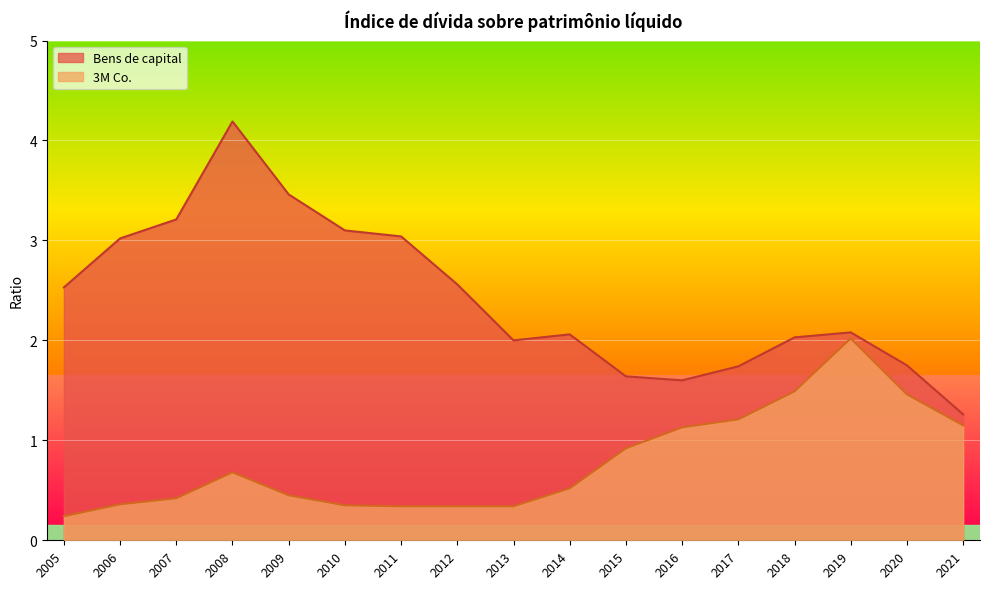

At which label does Bens de capital first exceed 2?

2005